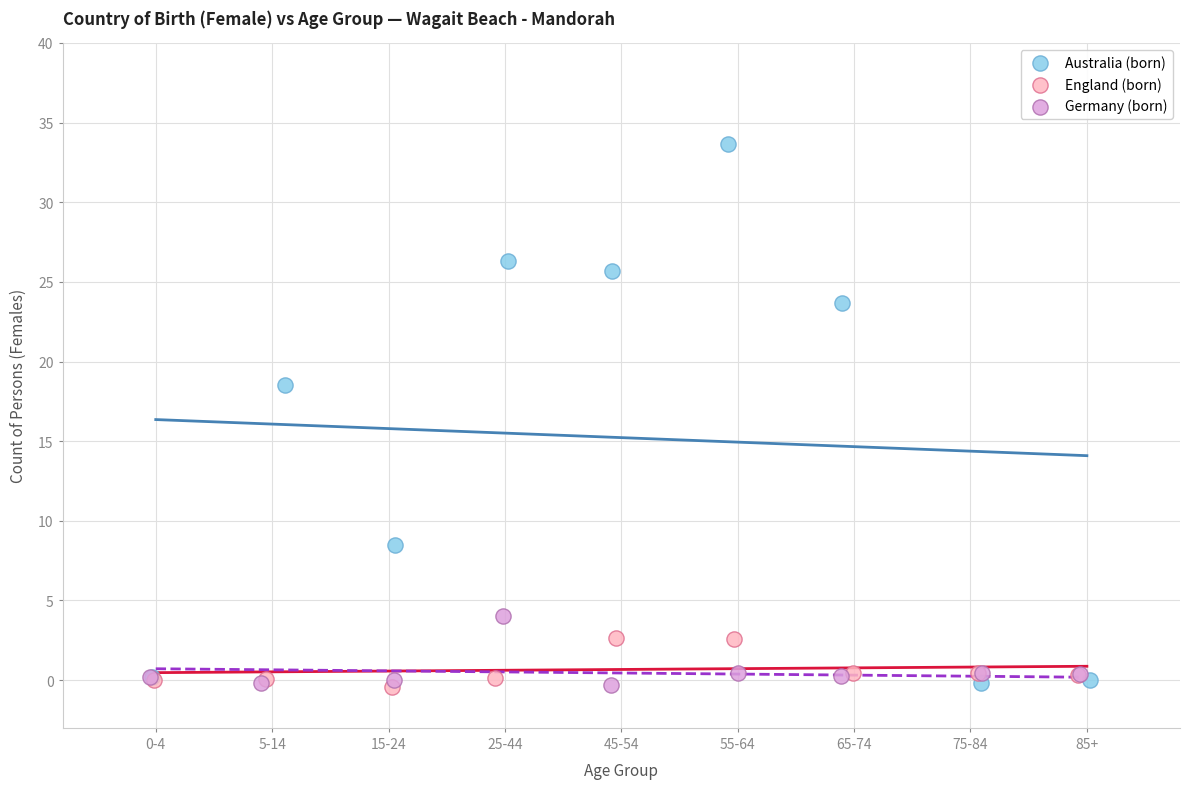

Which series contains the highest Y value?

Australia (born)